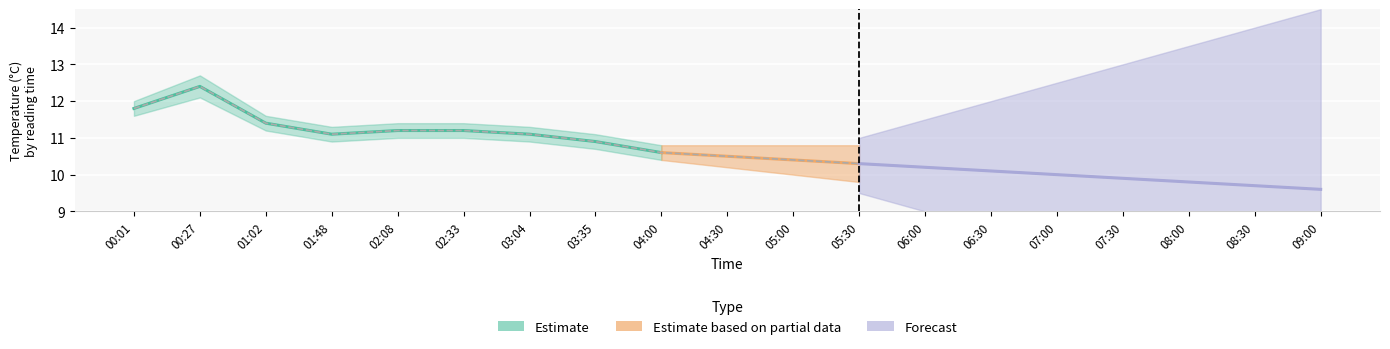

Is it true that the value at 00:01 is 11.8?

True